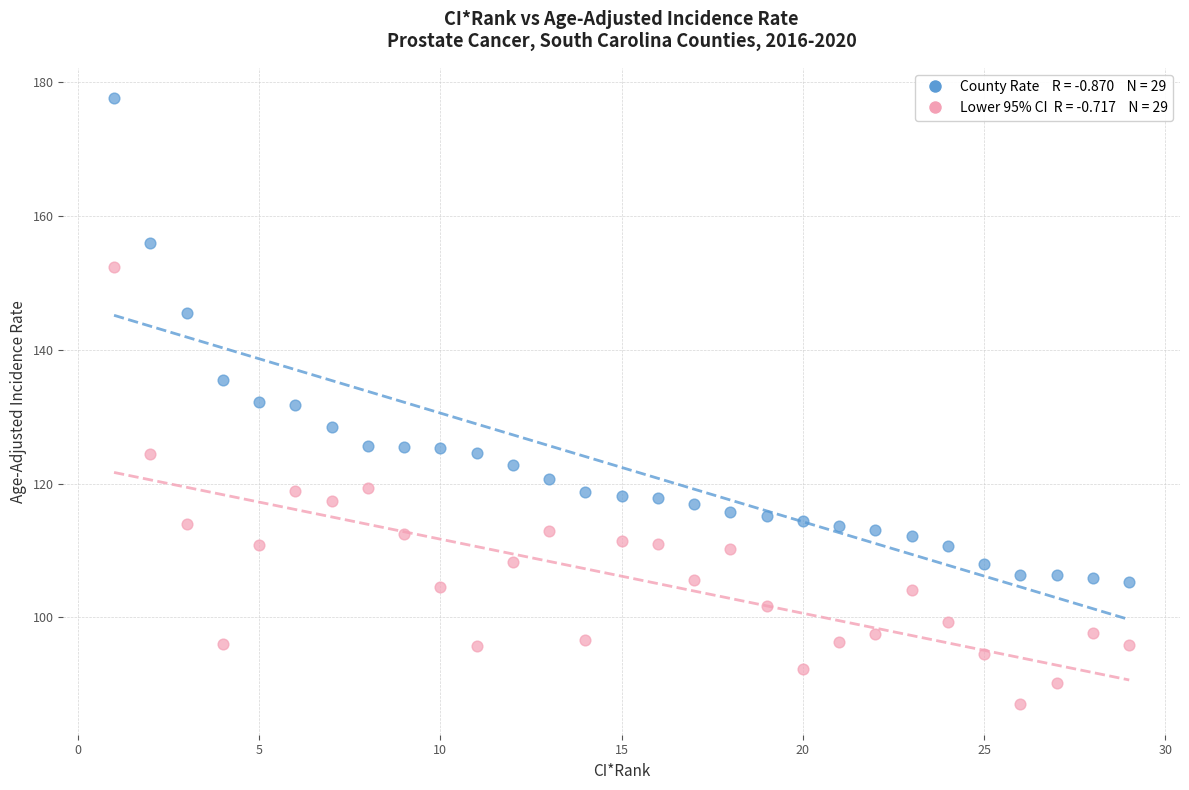

Across all data points, what is the range of Y values (max minus min)?

90.6